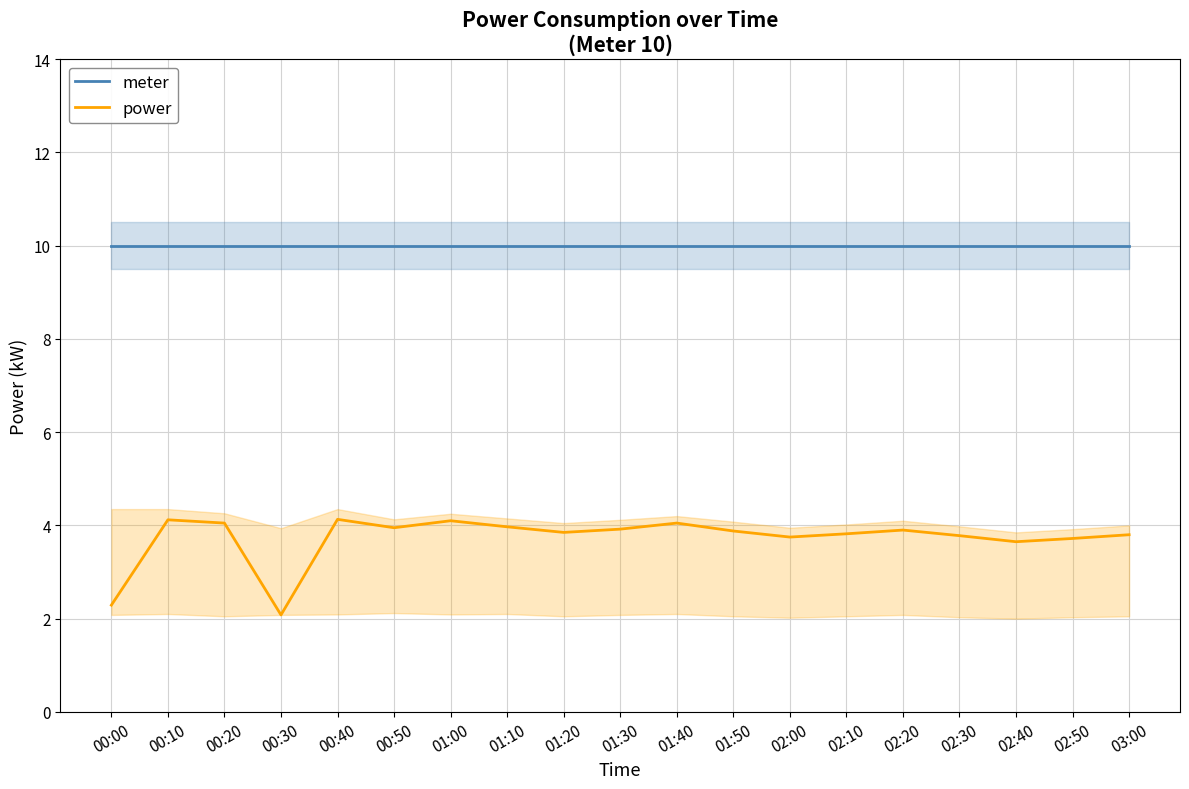

Which series has the largest range (max minus min)?

power